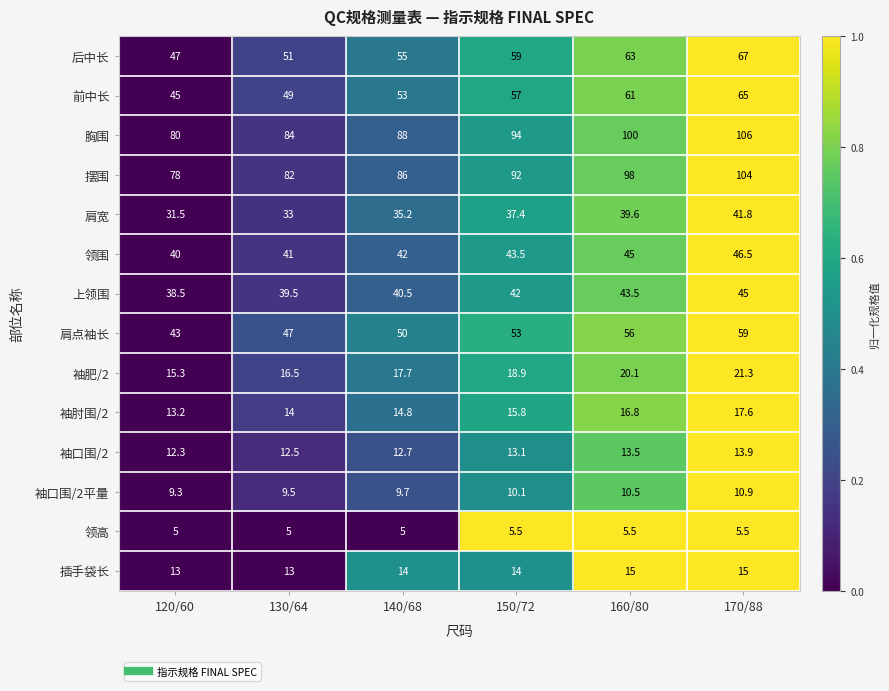

Rank the series at 150/72 from highest to lowest value.

胸围, 摆围, 后中长, 前中长, 肩点袖长, 领围, 上领围, 肩宽, 袖肥/2, 袖肘围/2, 插手袋长, 袖口围/2, 袖口围/2平量, 领高